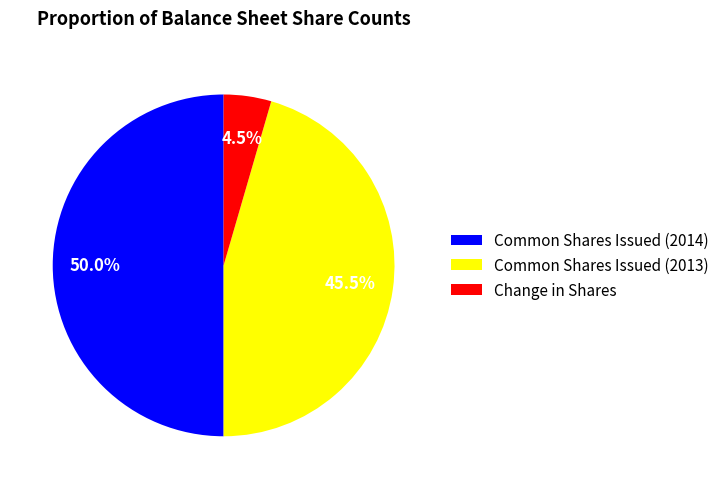

Rank the categories by value from lowest to highest.

Change in Shares, Common Shares Issued (2013), Common Shares Issued (2014)